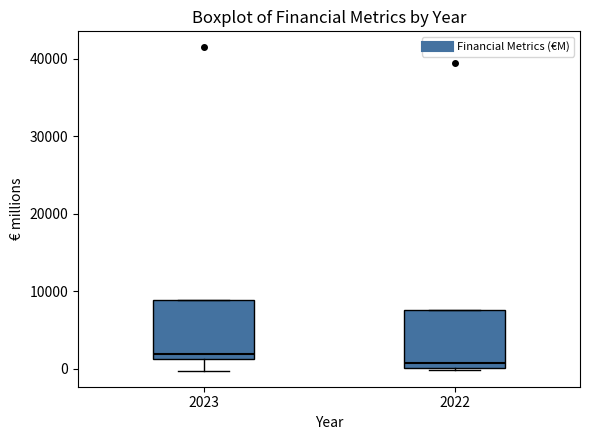

Which box has the lowest median line?

2022